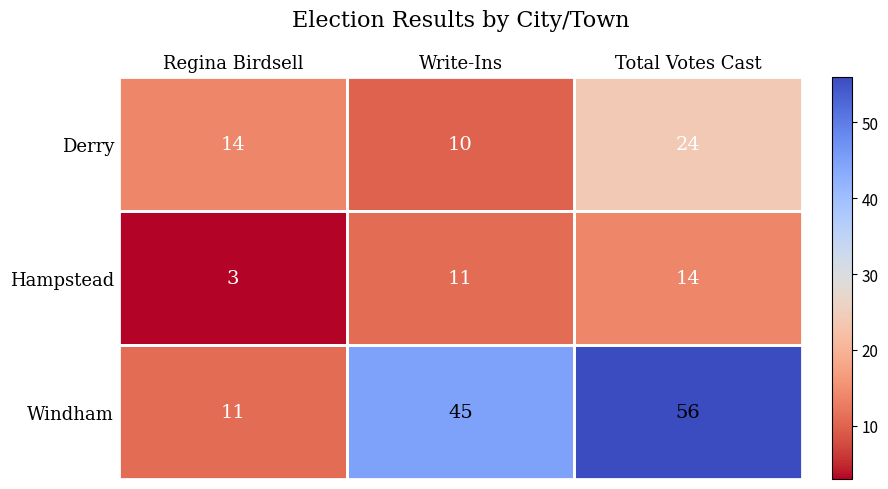

The Windham series shows 11 at Regina Birdsell. True or false?

True